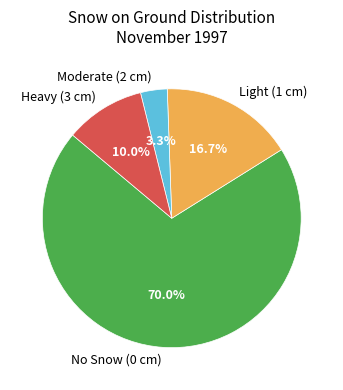

What is the smallest slice in the pie chart?

Moderate (2 cm)